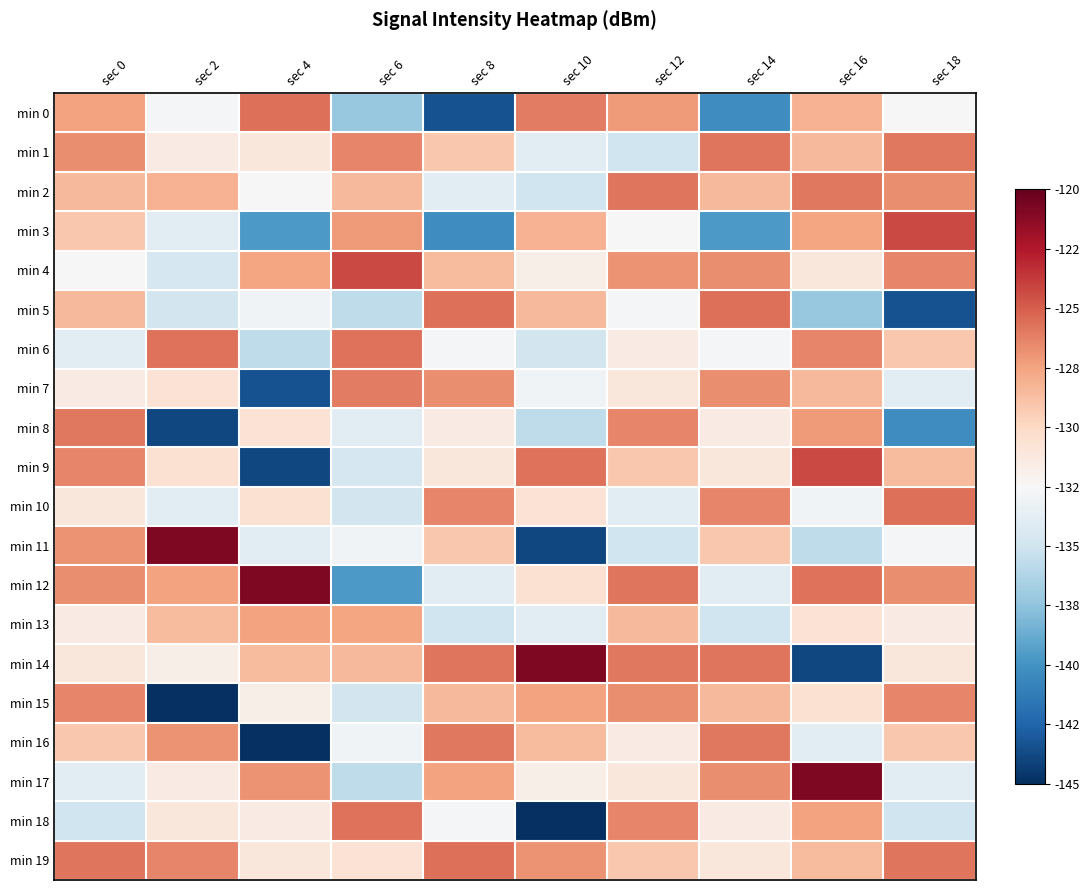

What is the difference between the highest and lowest values at sec 4?

24.3